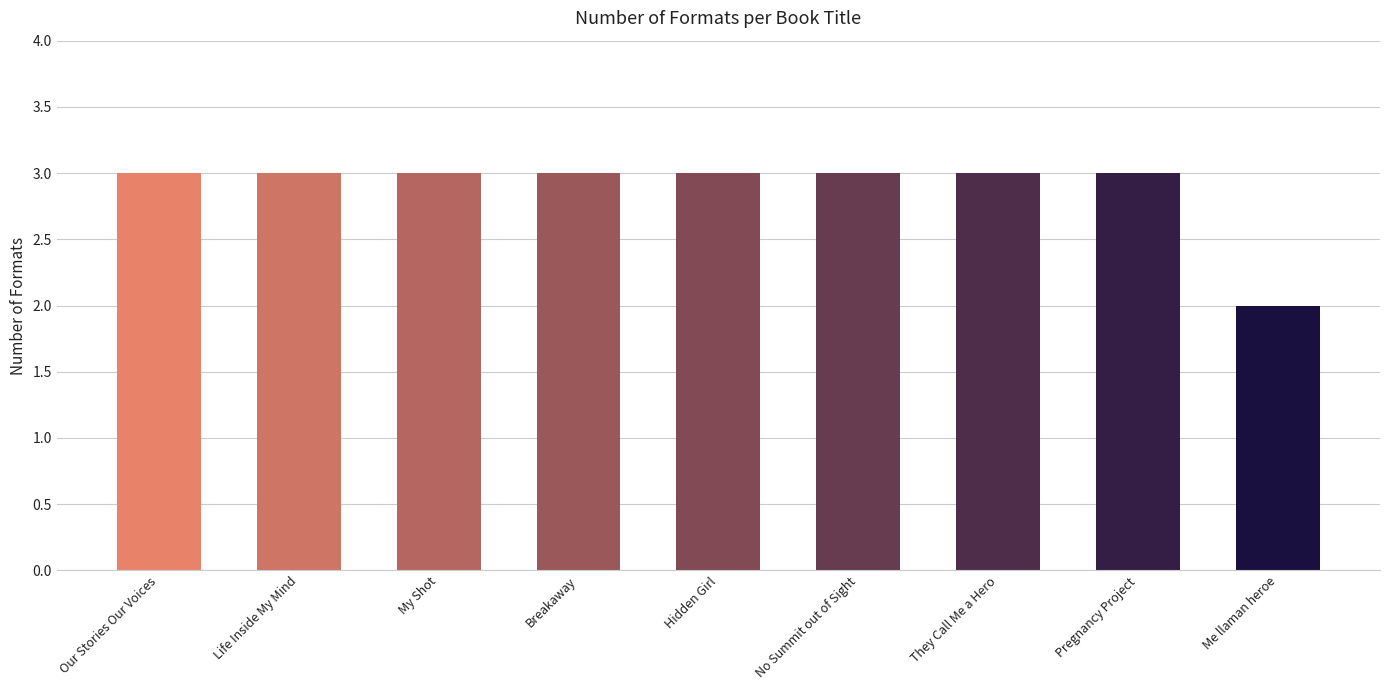

What is the ratio of the value at Pregnancy Project to the value at Hidden Girl?

1.0